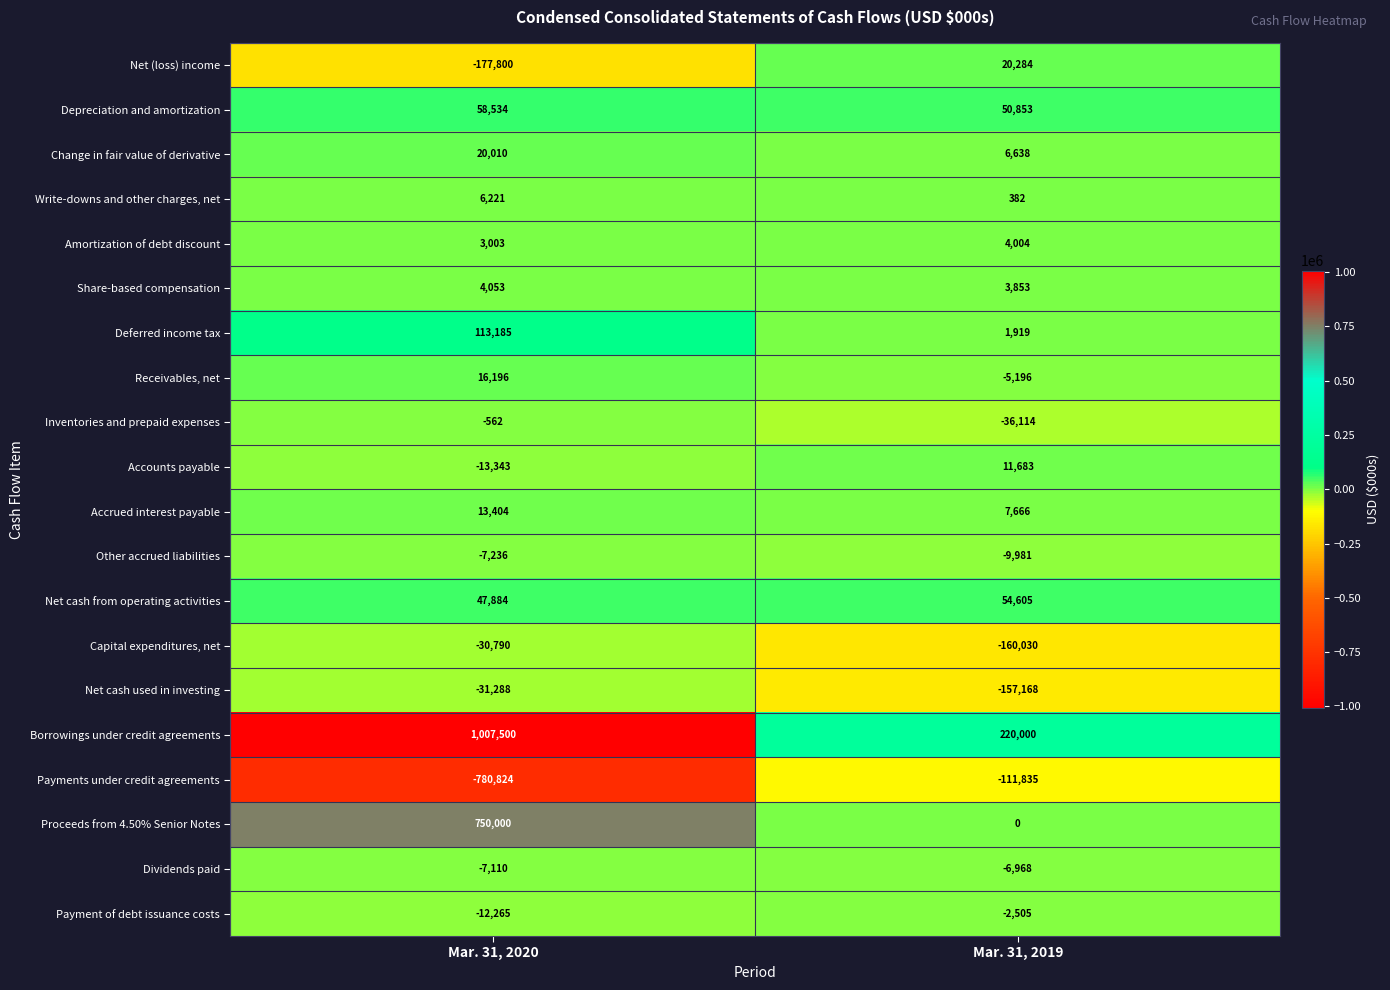

What is the spread (max minus min) of values at Mar. 31, 2020?

1788324